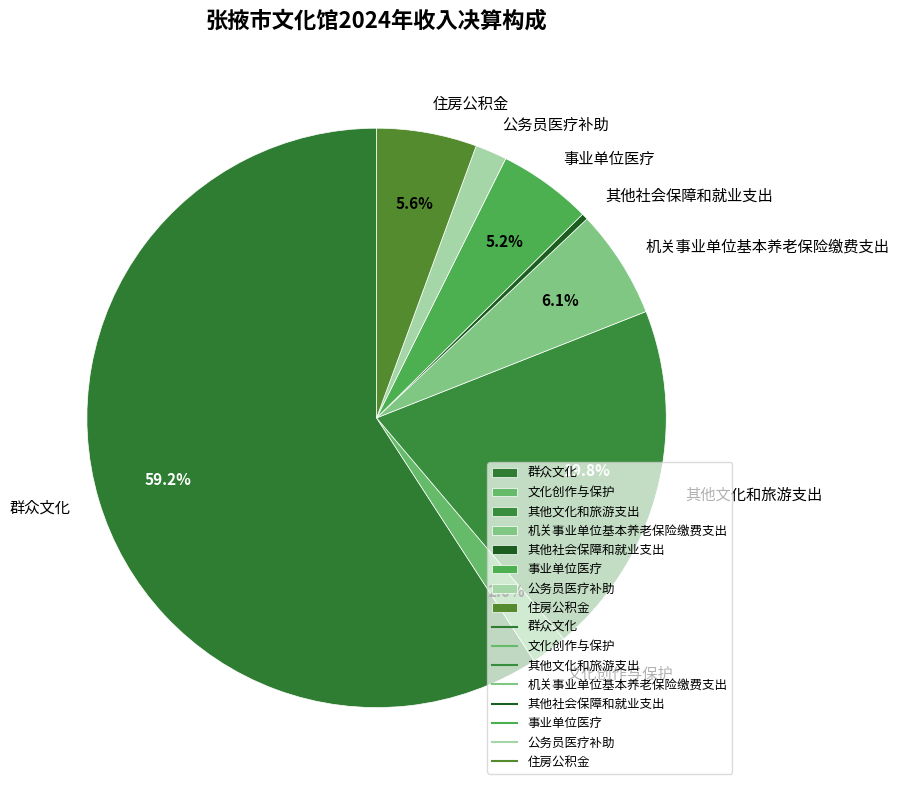

What is the smallest slice in the pie chart?

其他社会保障和就业支出